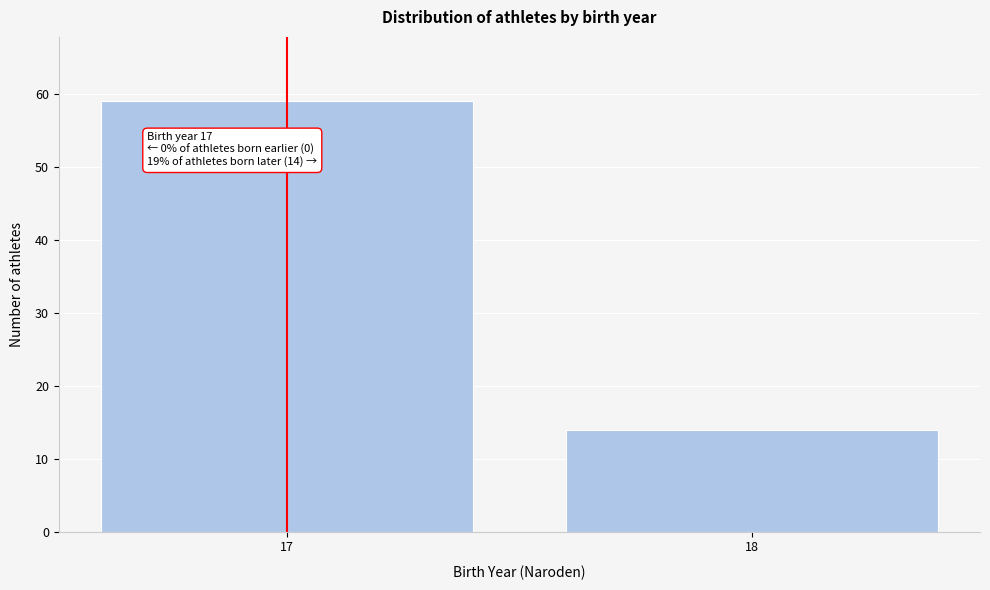

Reading right to left, what are all the values shown in this chart?

14	59